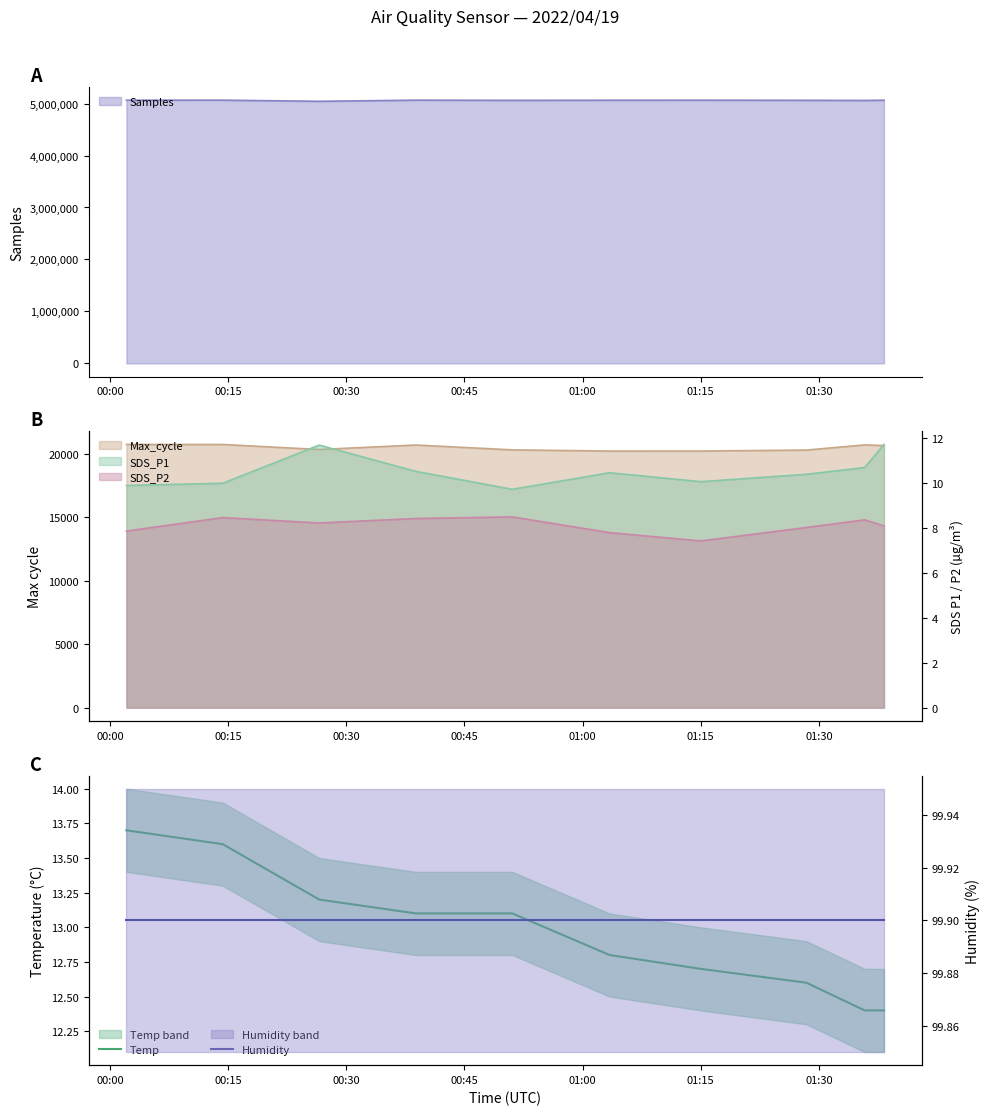

What is the label of the 6th point from the left?

01:15